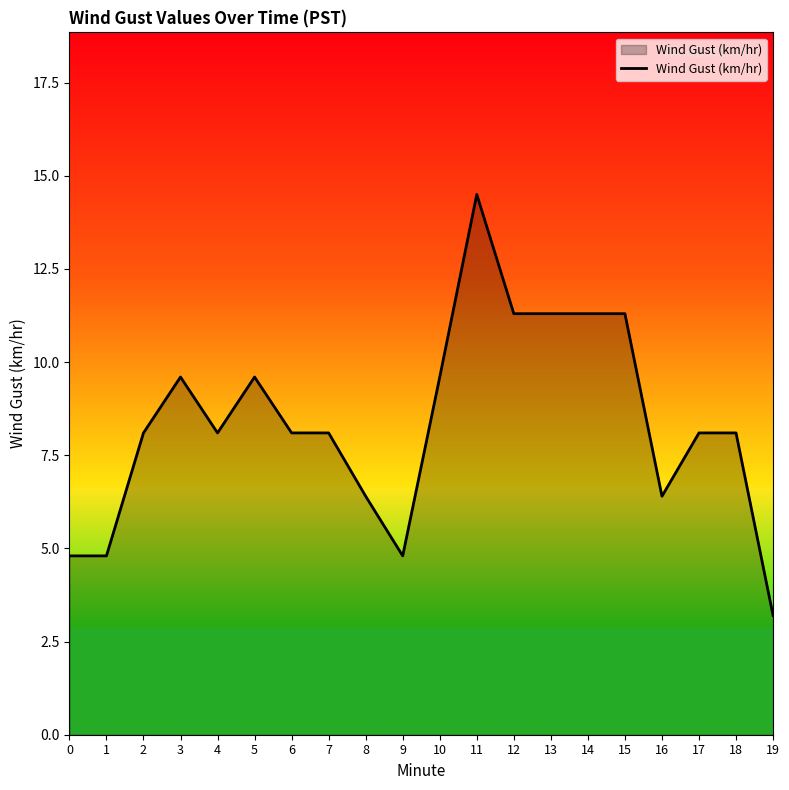

What is the smallest value displayed?

3.2